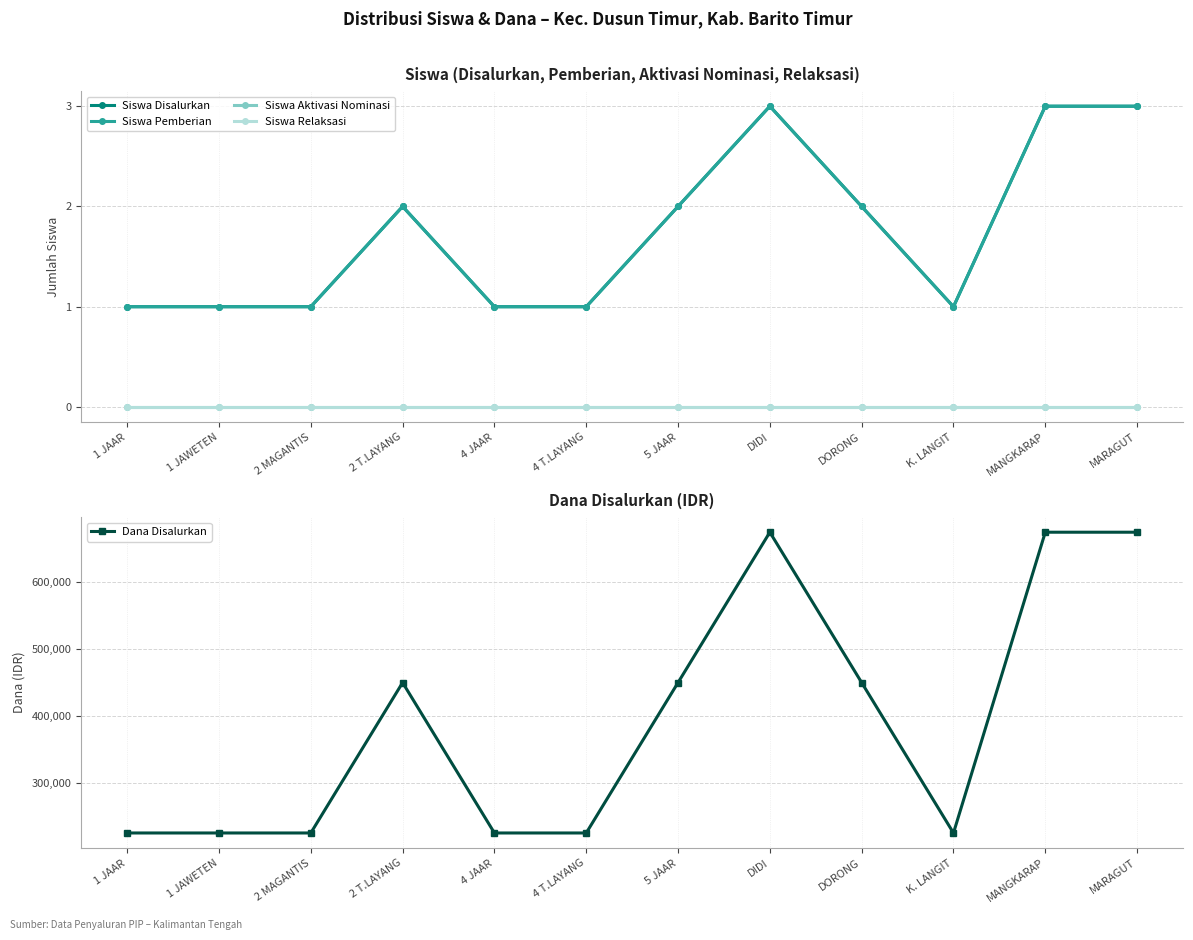

Between K. LANGIT and 5 JAAR, which is larger?

5 JAAR